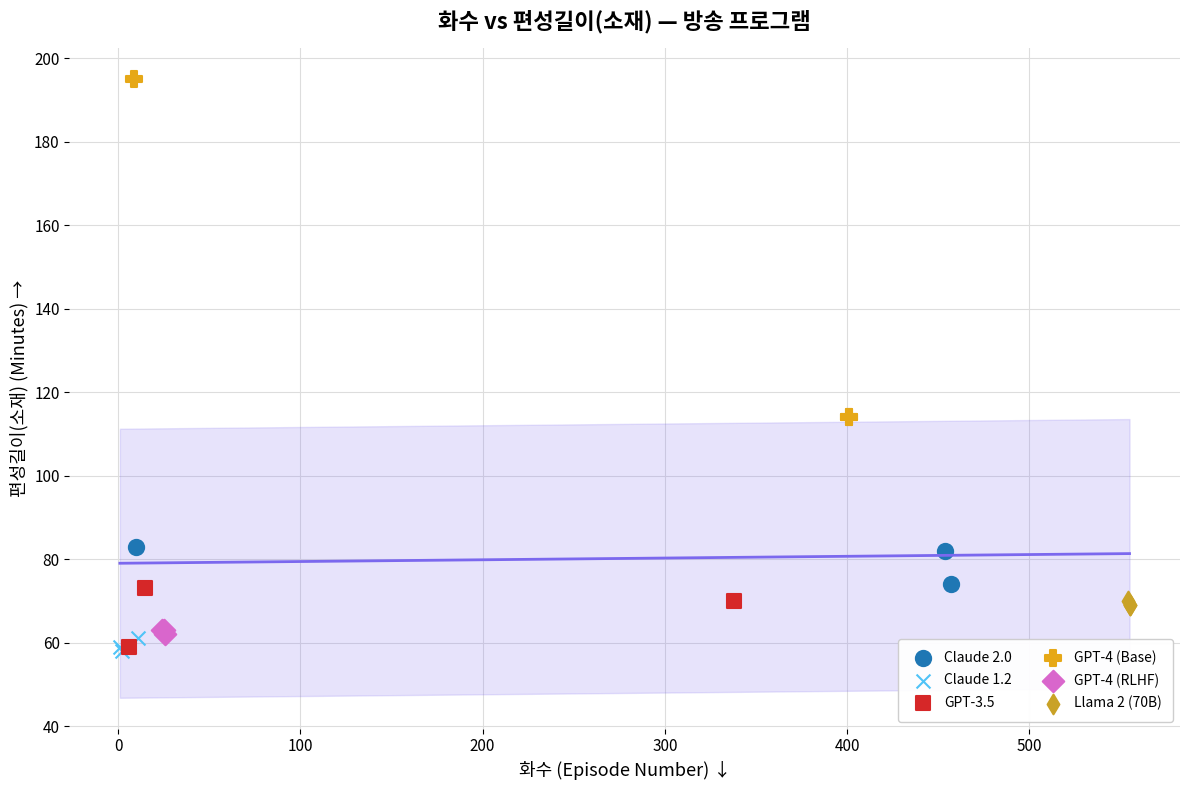

Which series has the largest Y range (max minus min)?

GPT-4 (Base)